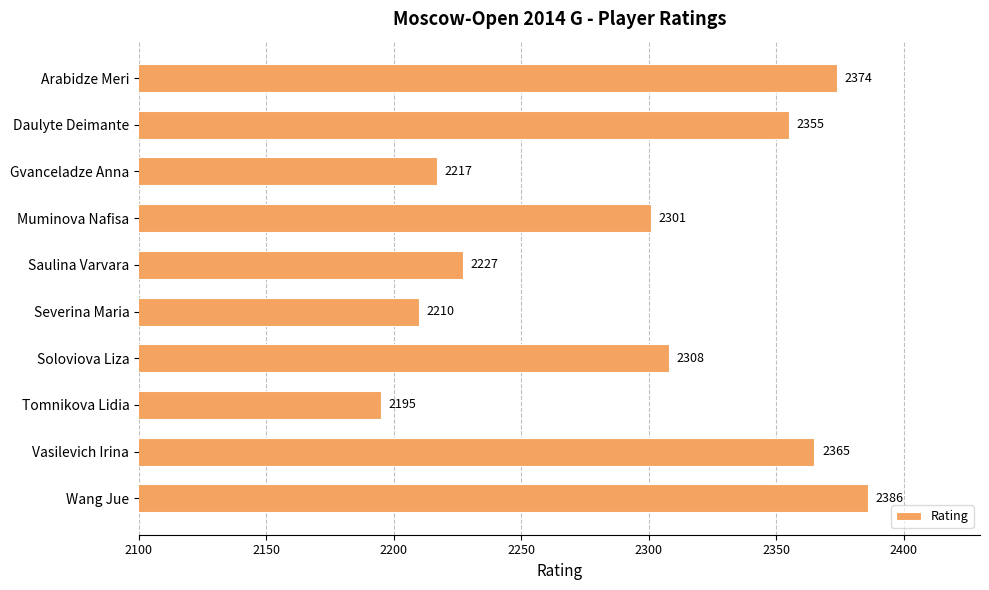

What is the difference between the maximum and minimum values?

191